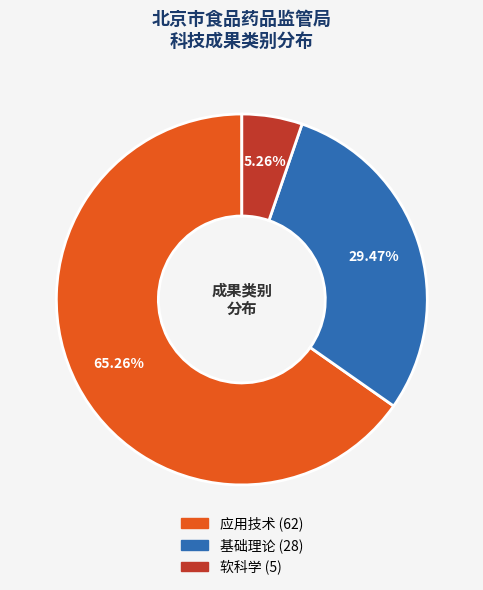

What percentage is the 应用技术 slice, to the nearest percent?

65%